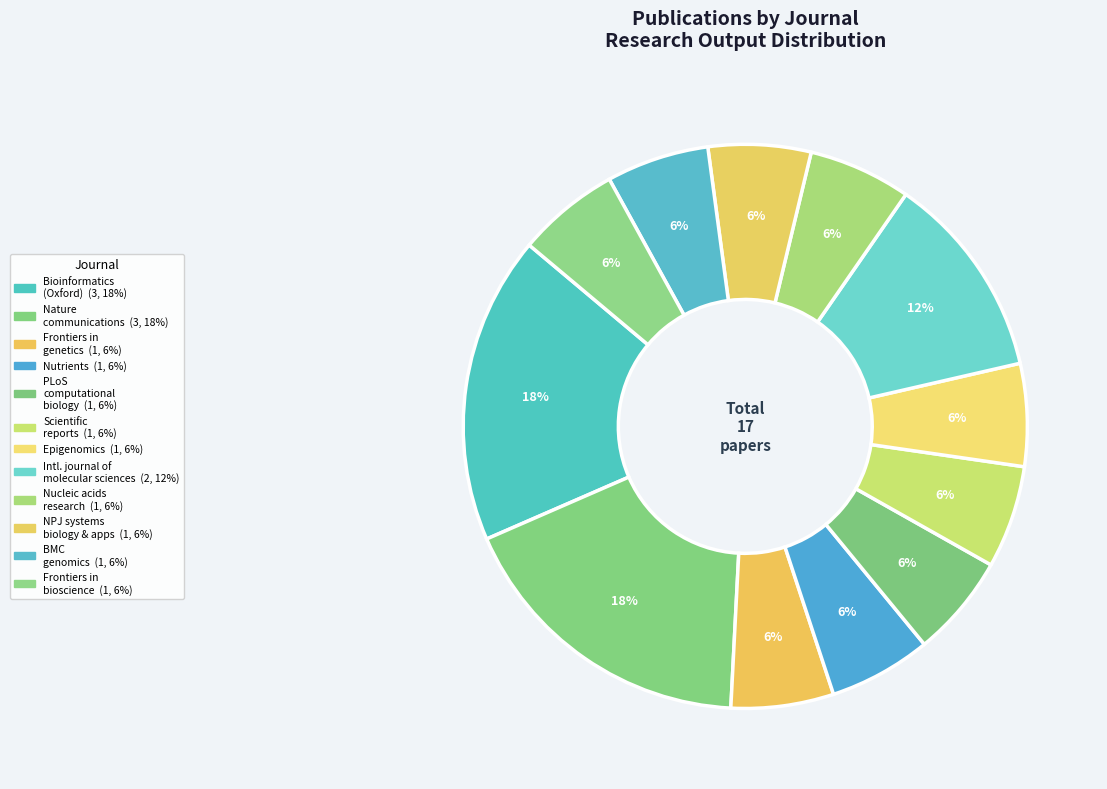

What is the largest slice in the pie chart?

Bioinformatics (Oxford, England)